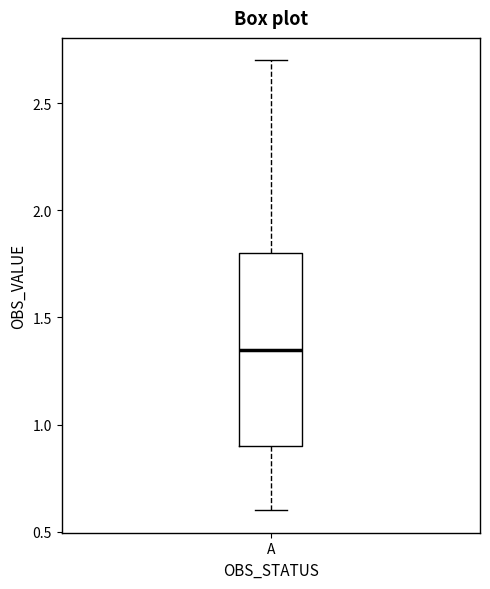

Transcribe this box plot: give where the median line is, the range the box spans, and where the two whiskers end, as read against the y-axis. The values are not printed on the chart, so give them approximately, as read against the axis.

median 1.35, box 0.90 to 1.80, whiskers 0.60 to 2.70